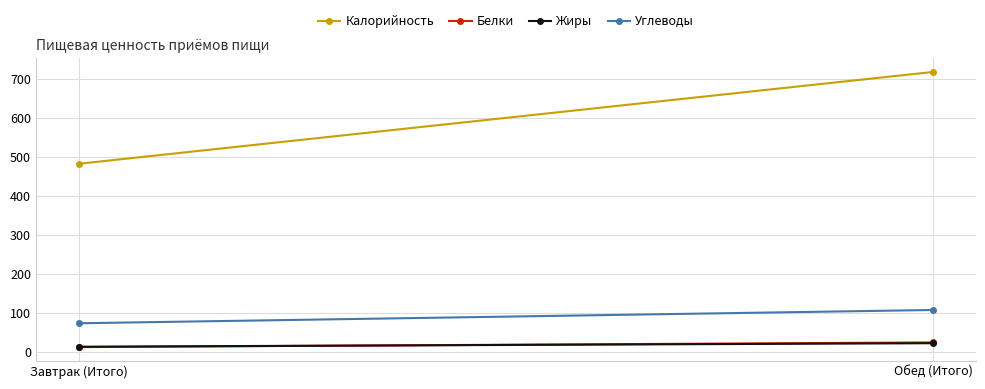

The Белки series shows 25 at Обед (Итого). True or false?

True